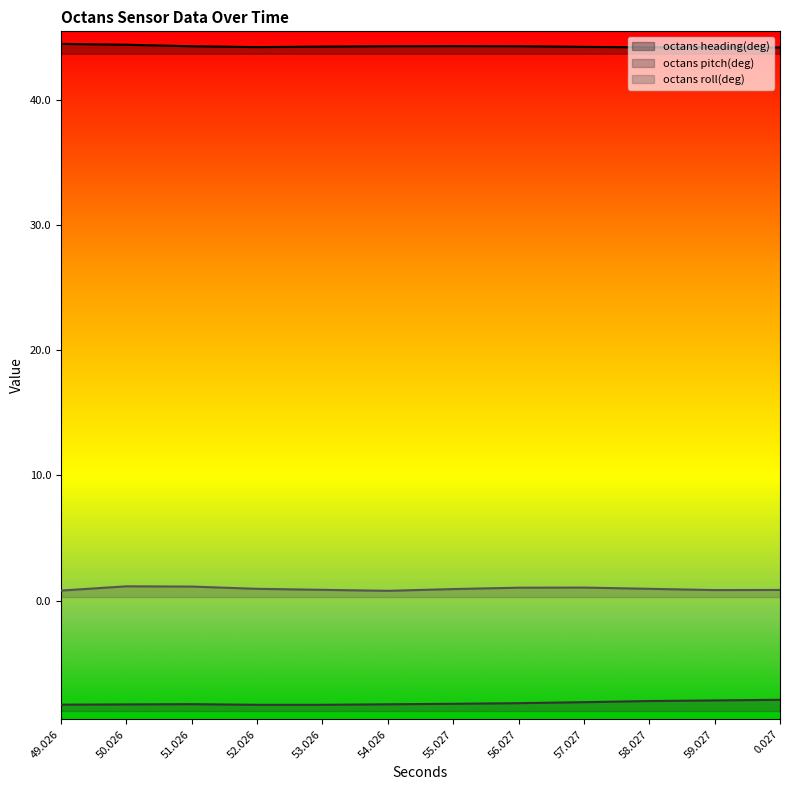

Read the octans heading(deg) value at 0.027.

44.2